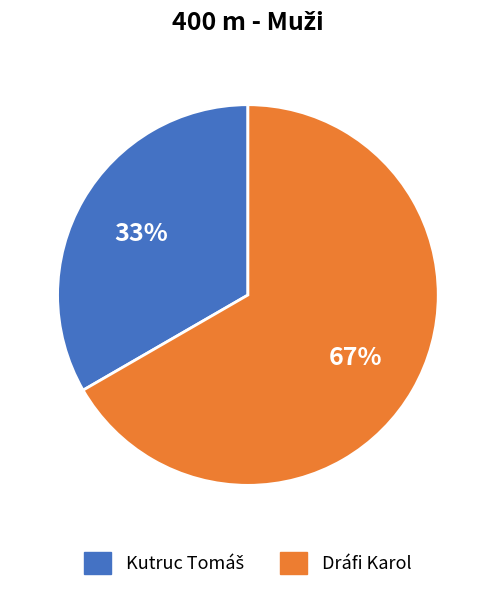

What percentage is the Dráfi Karol slice, to the nearest percent?

67%